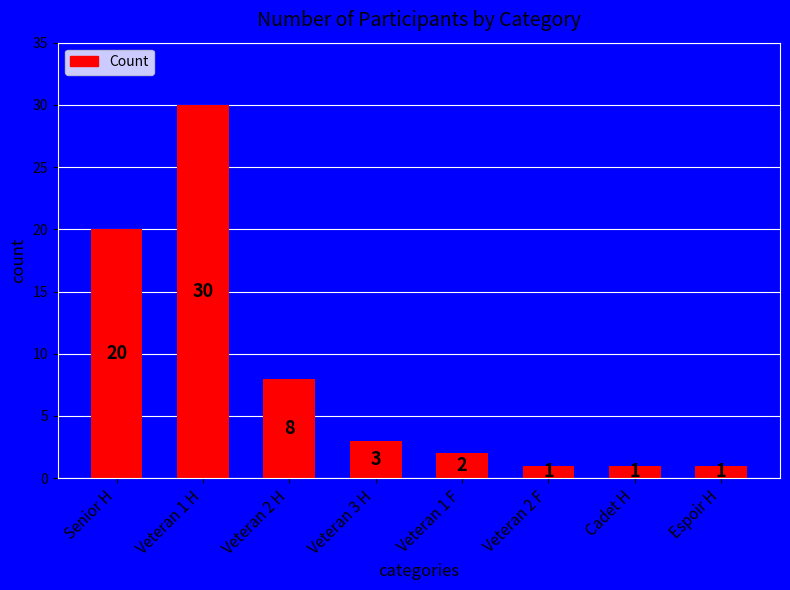

The value at Veteran 1 H is 9. True or false?

False